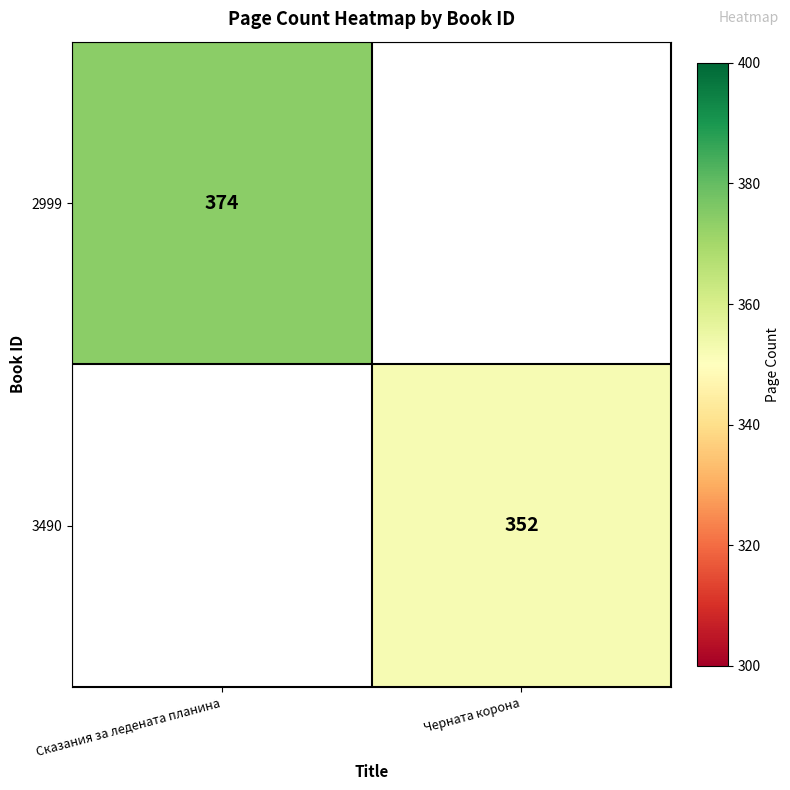

How many distinct data groups are displayed?

2